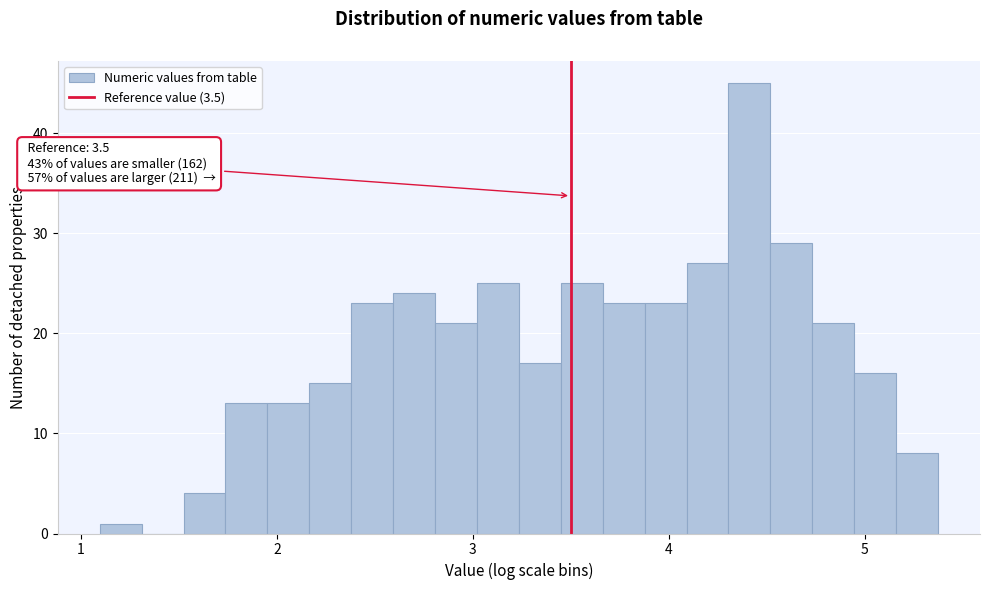

Read against the x-axis, roughly where is the centre of the tallest bar?

4.4